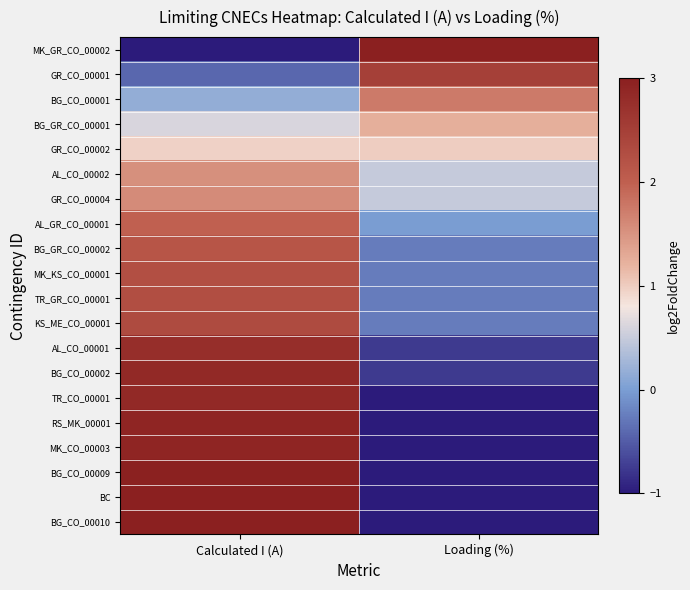

List the series in order of their peak value, highest first.

BC, BG_CO_00010, MK_GR_CO_00002, BG_CO_00009, RS_MK_00001, MK_CO_00003, BG_CO_00002, TR_CO_00001, AL_CO_00001, GR_CO_00001, KS_ME_CO_00001, TR_GR_CO_00001, MK_KS_CO_00001, BG_GR_CO_00002, AL_GR_CO_00001, BG_CO_00001, GR_CO_00004, AL_CO_00002, BG_GR_CO_00001, GR_CO_00002